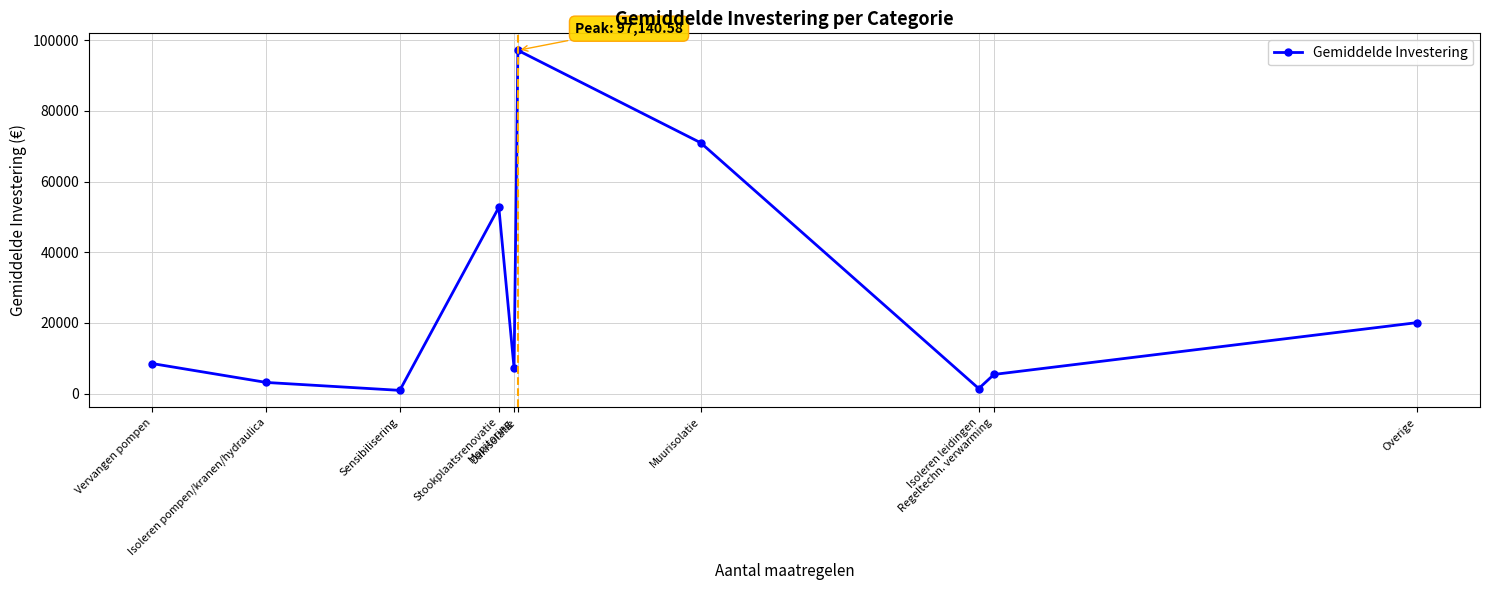

What is the value of the 10th point from the left?

20077.2